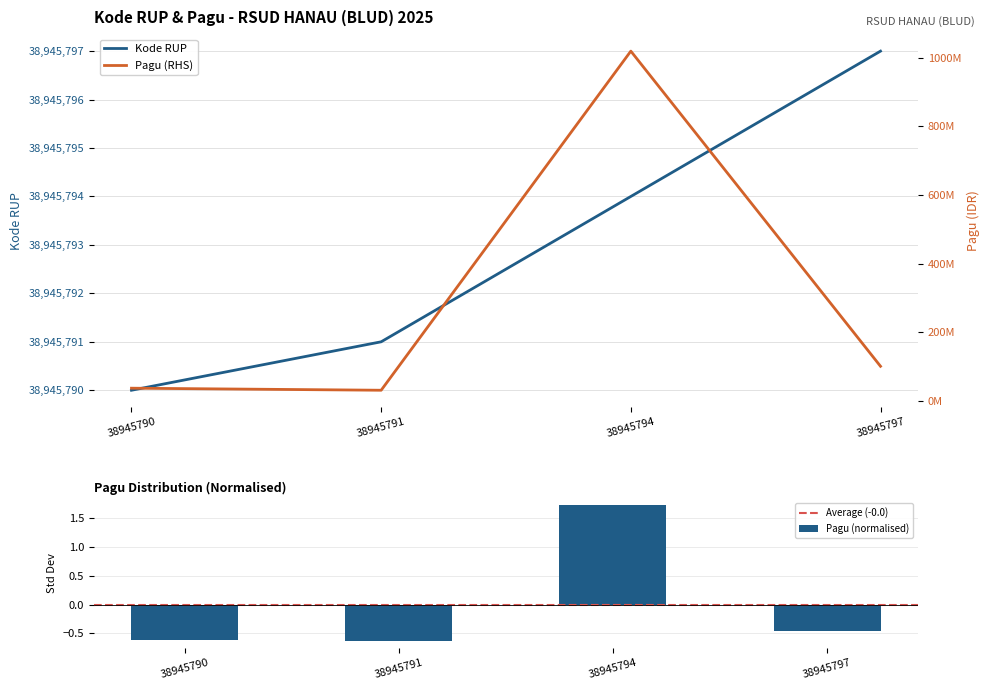

What is the value of the Pagu bar at the 4th from the left?

-0.5